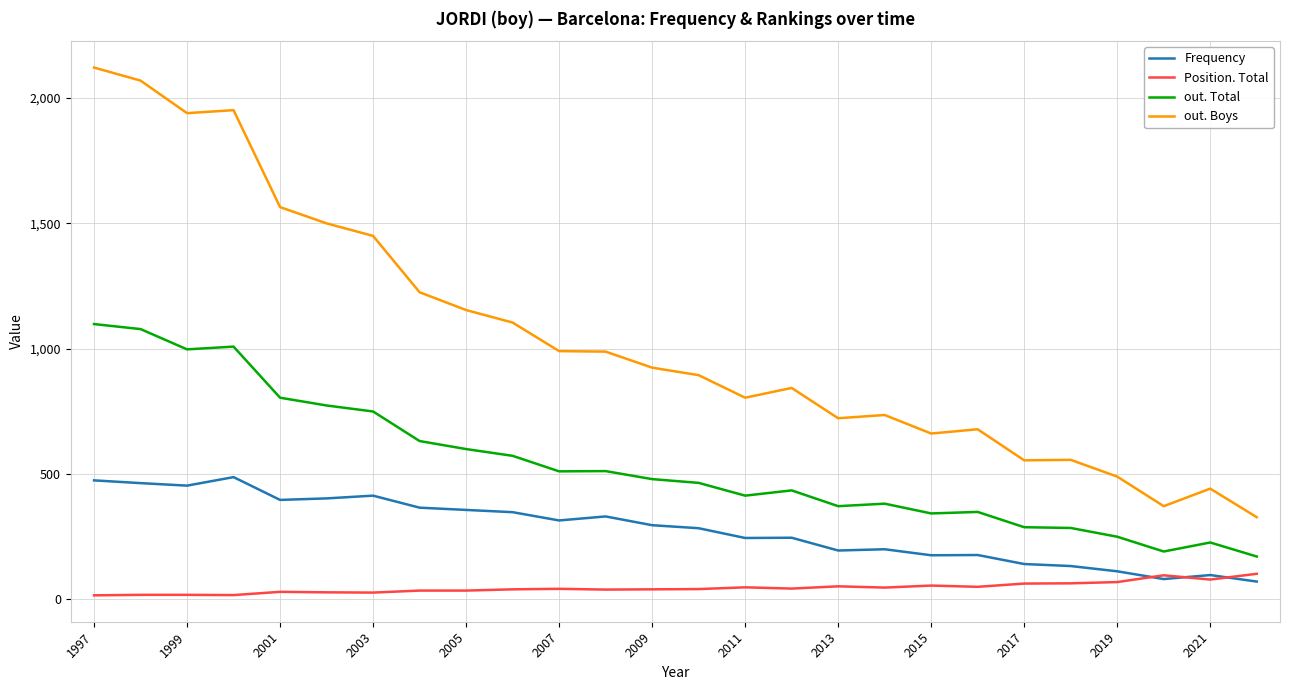

True or false: Frequency has more than 1 interior local peaks.

True